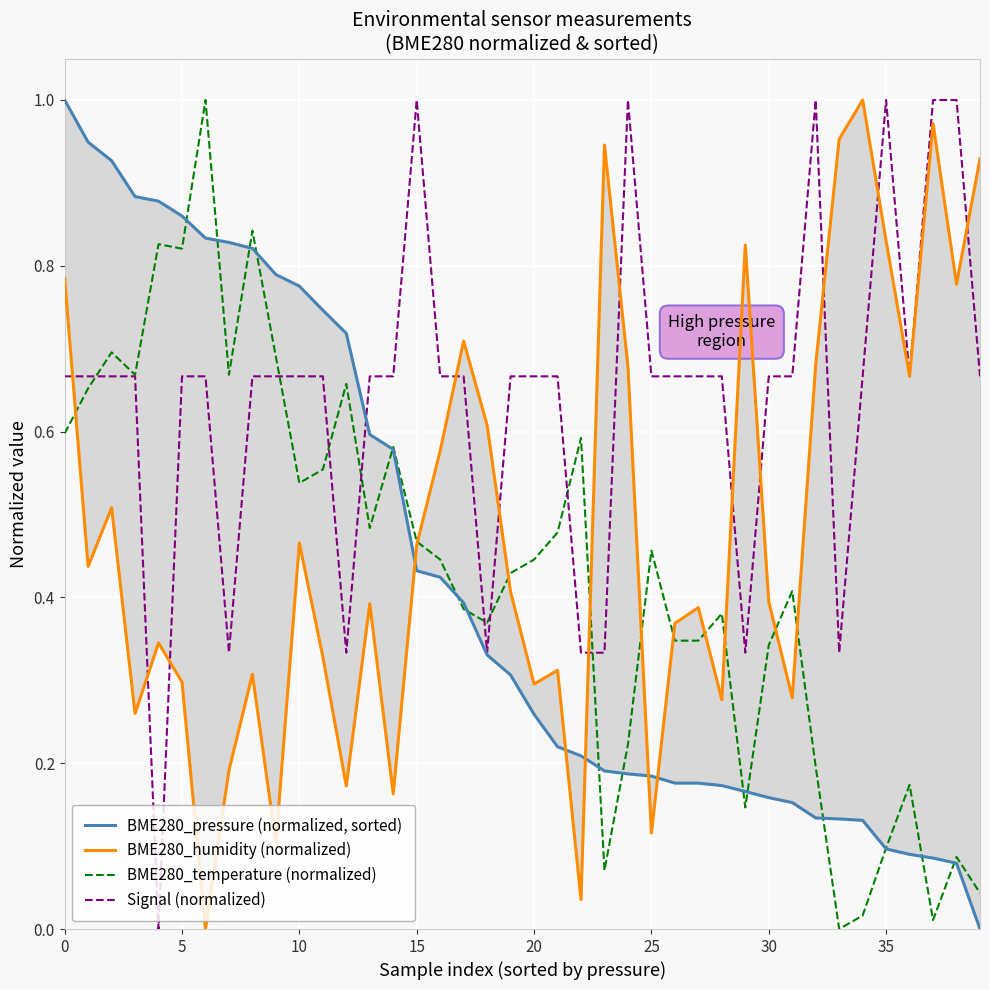

Between which two adjacent categories do BME280_pressure (normalized, sorted) and Signal (normalized) first intersect?

12 and 13